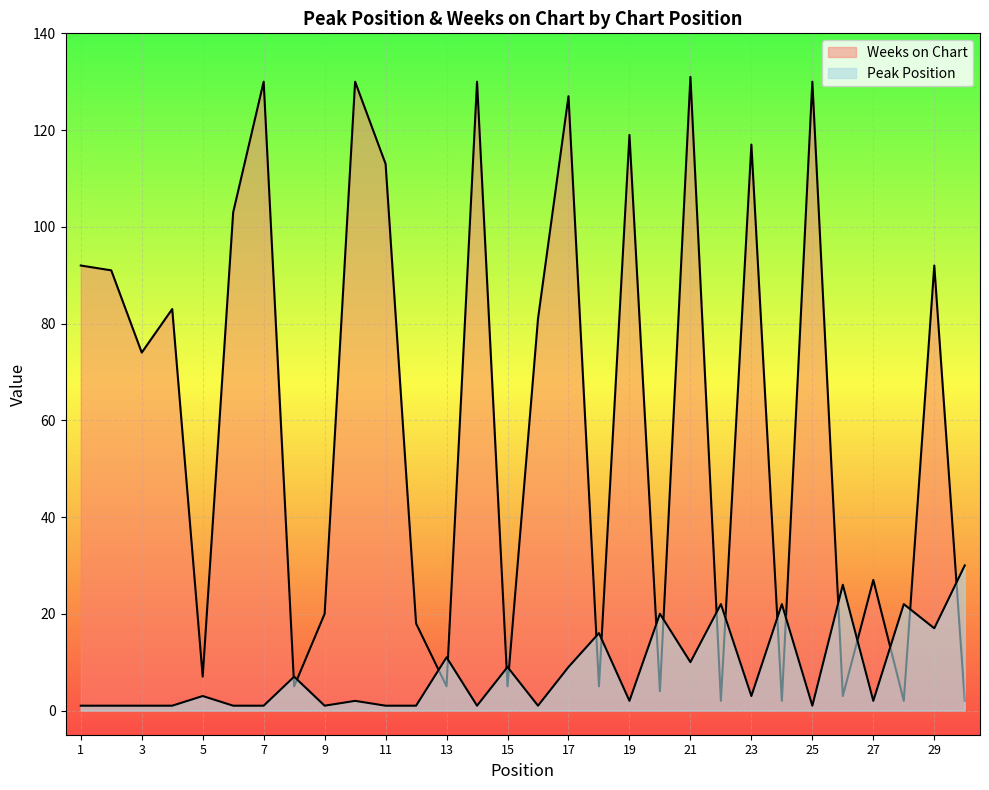

The Peak Position series shows 4 at 13. True or false?

False